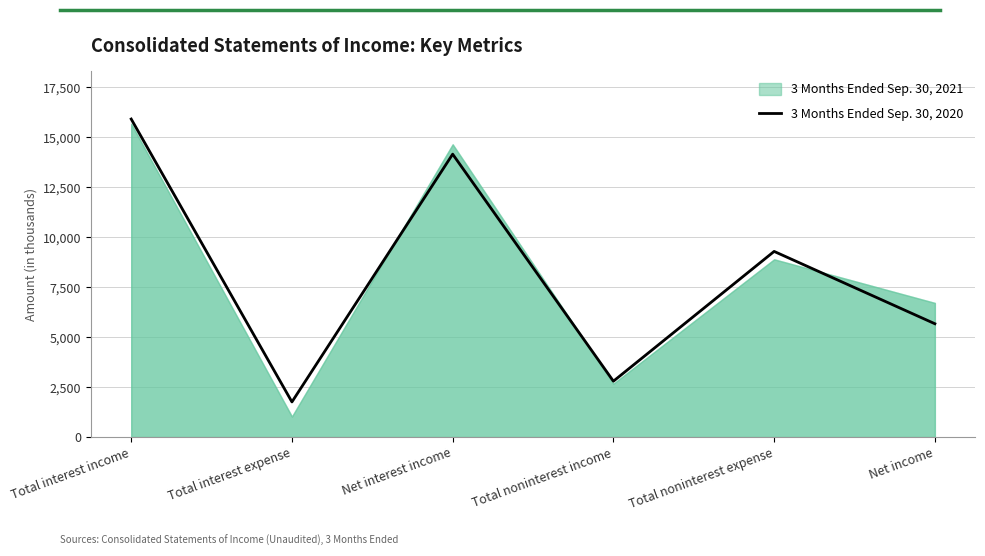

True or false: the data shows 14160 at Net interest income.

True